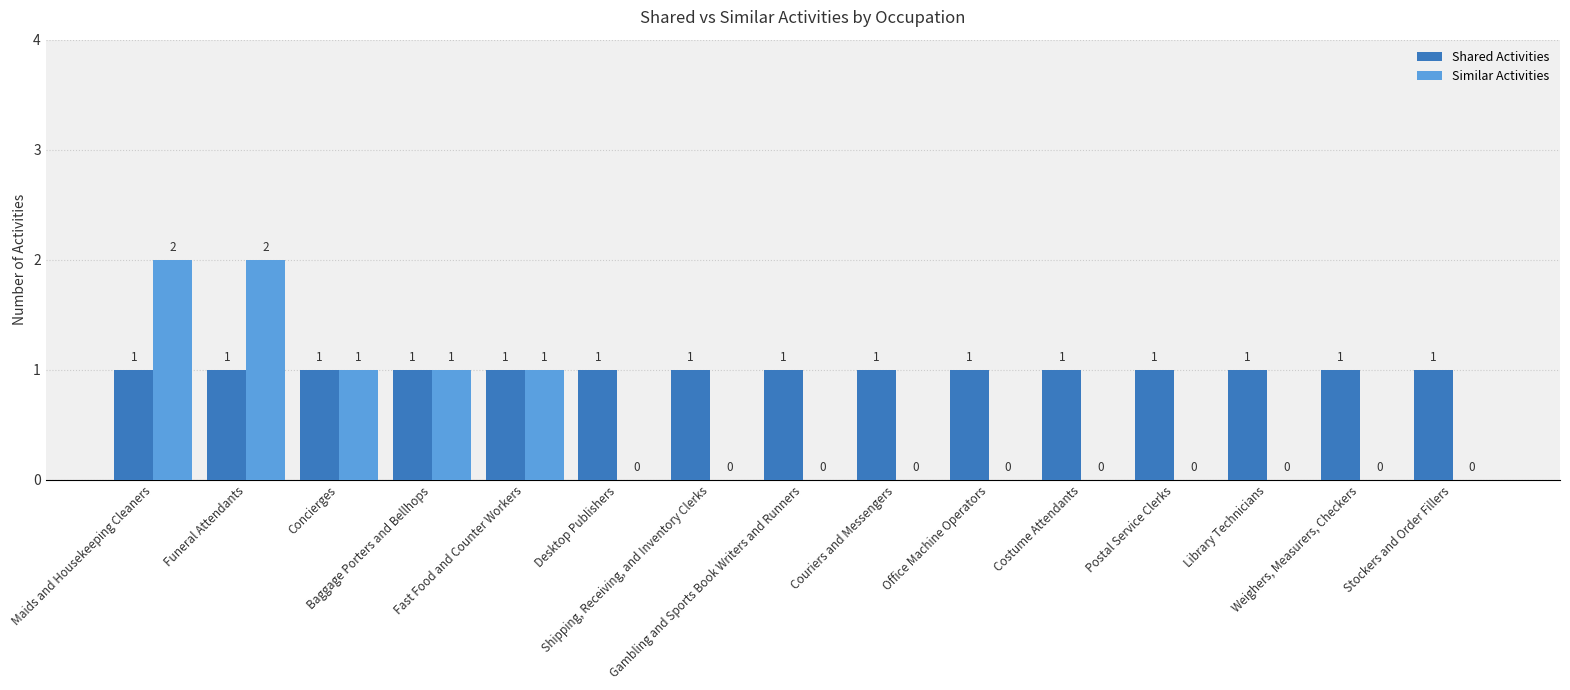

Which series has the largest total across all categories?

Shared Activities